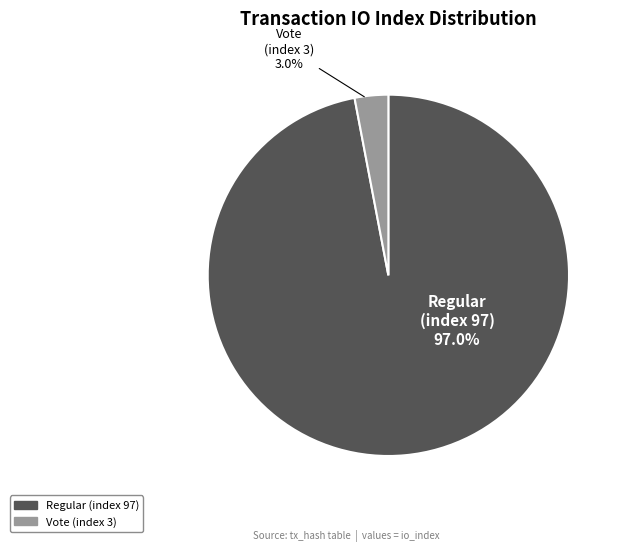

To the nearest percent, what portion does Regular (index 97) represent?

97%